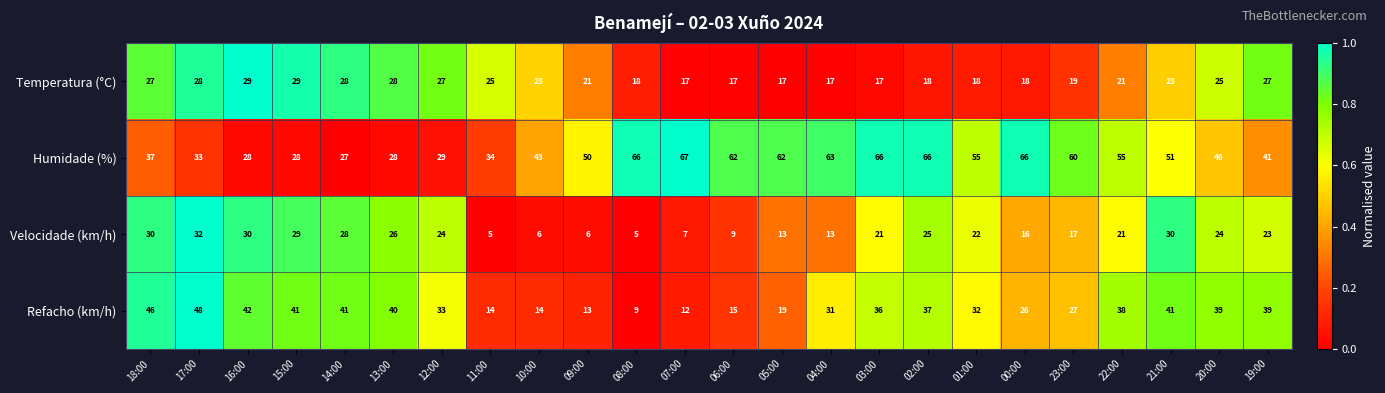

Is it true that Refacho (km/h) equals 11 at 15:00?

False